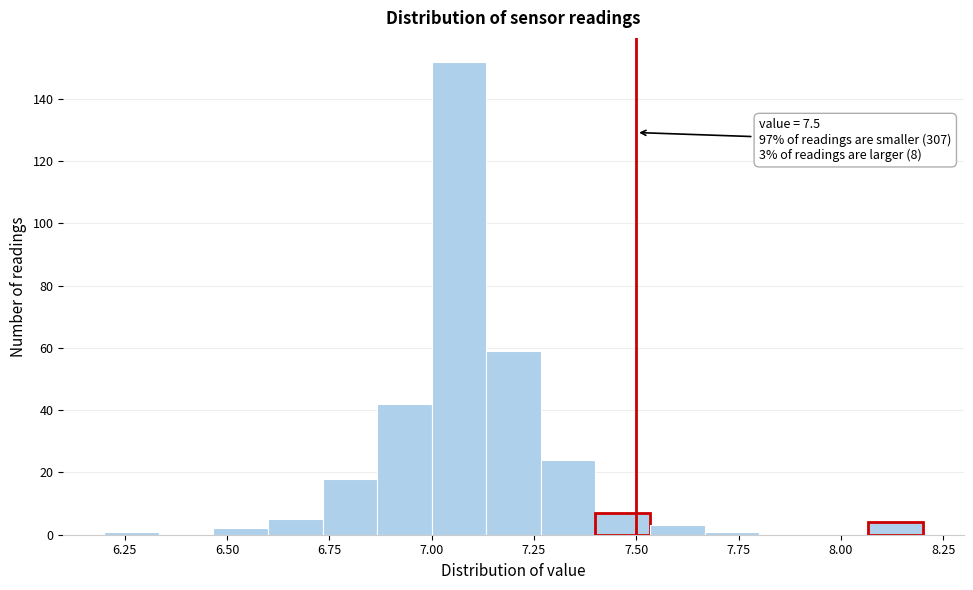

Read against the x-axis, roughly where is the centre of the tallest bar?

7.05